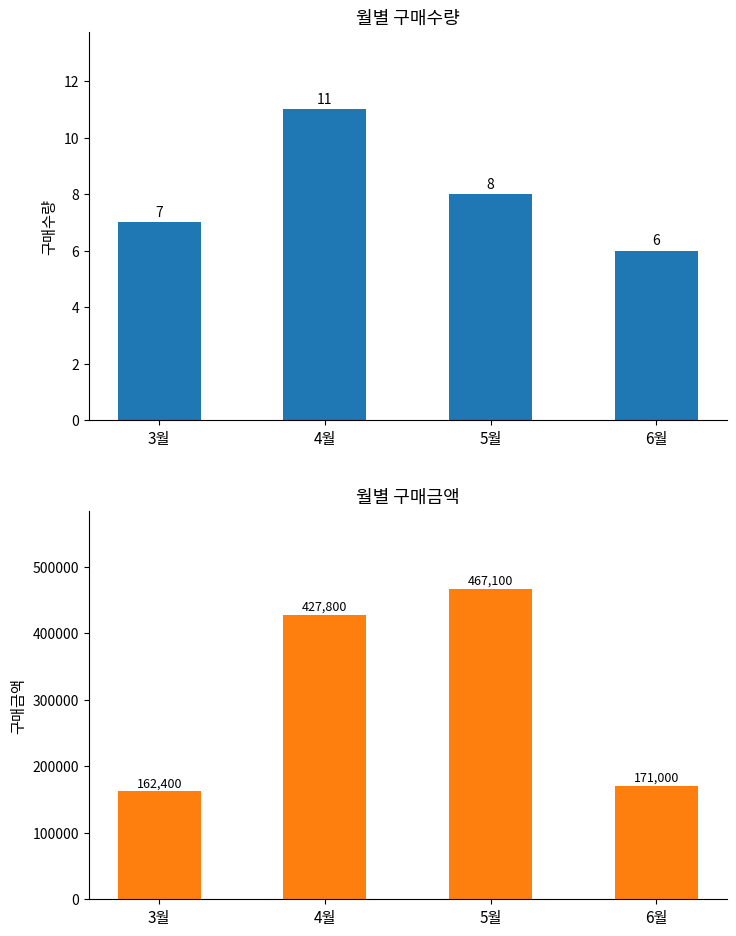

What is the label of the 1st bar from the right?

6월